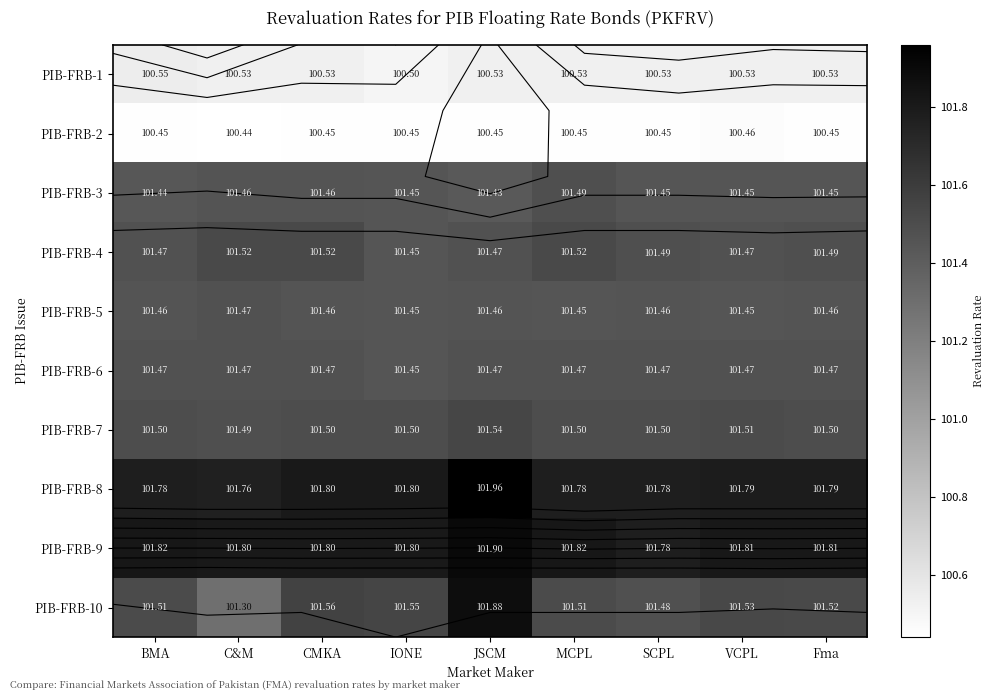

Which category has the highest value across all series?

JSCM